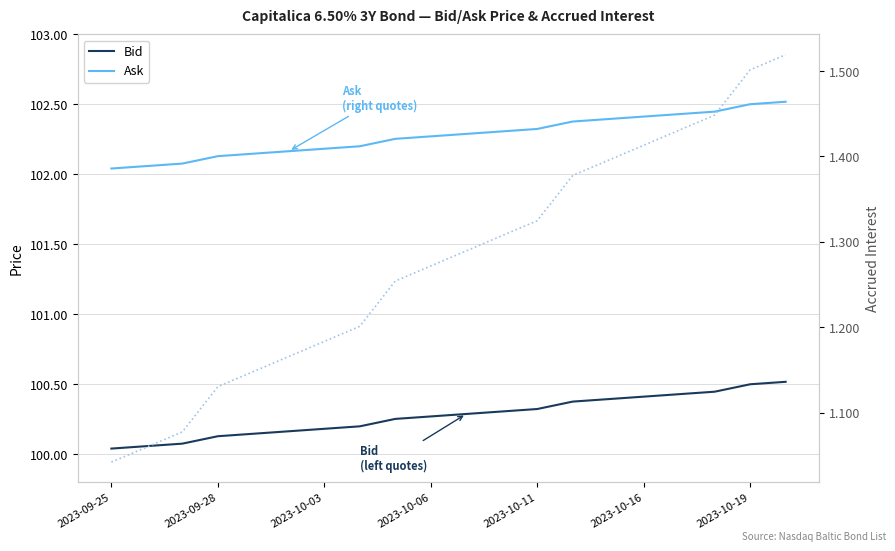

What is the difference between the second highest and second lowest values in the Bid series?

0.4